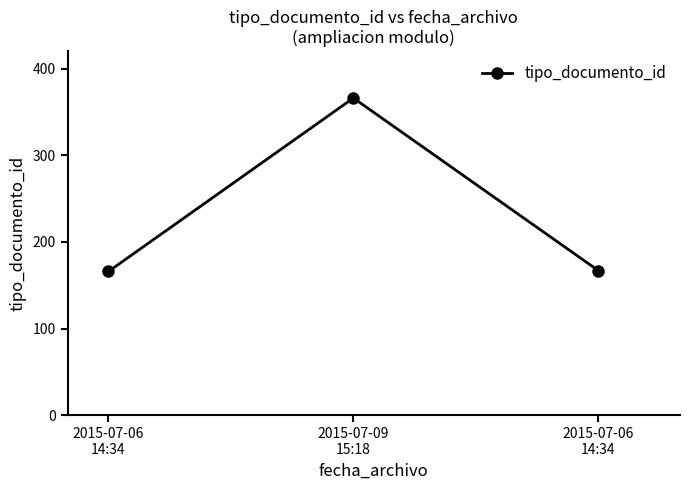

Between 2015-07-09
15:18 and 2015-07-06
14:34, which is larger?

2015-07-09
15:18